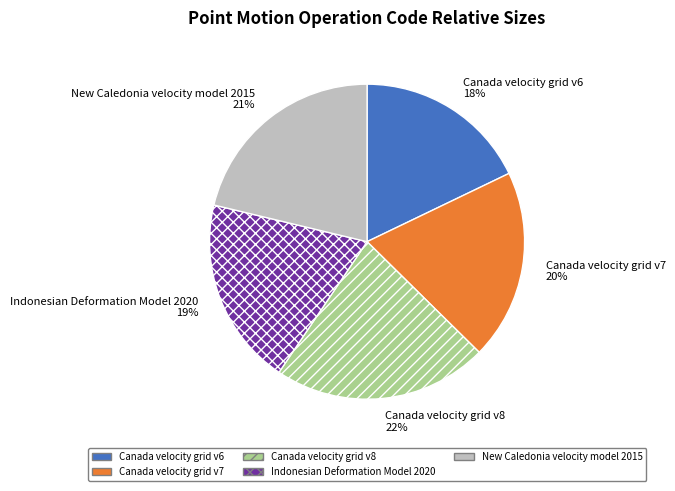

To the nearest percent, what portion does Canada velocity grid v8 represent?

22%